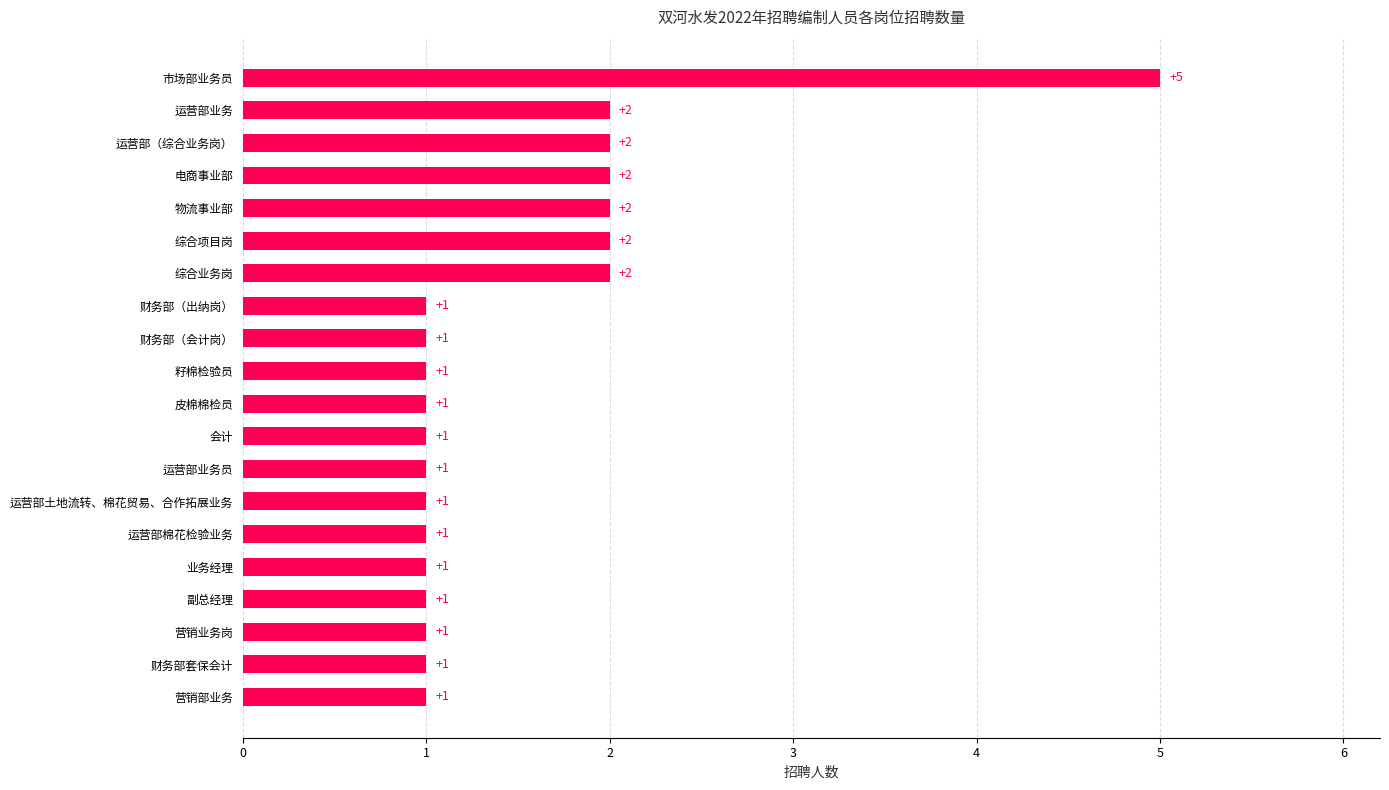

Does the chart contain any negative values?

No